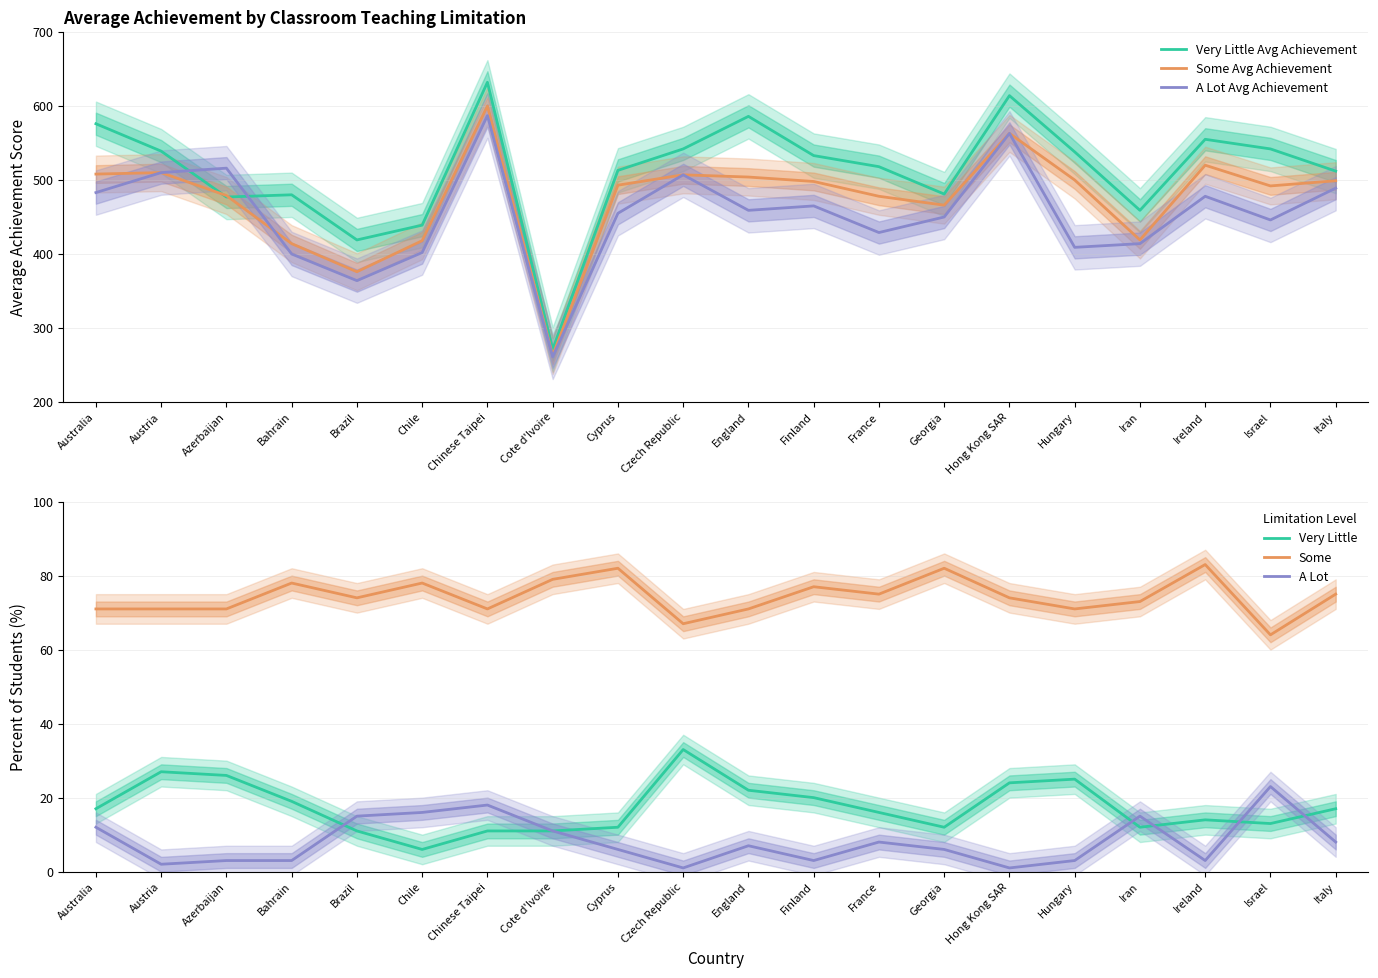

True or false: A Lot Avg Achievement and Some Pct intersect in this chart.

False